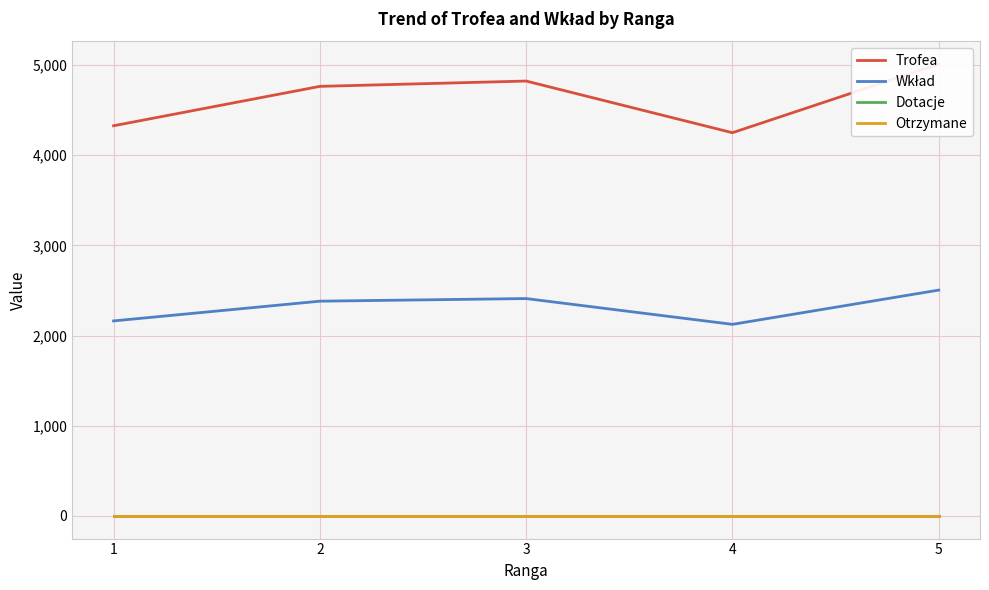

What is the value of the Trofea point at the 5th from the left?

5011